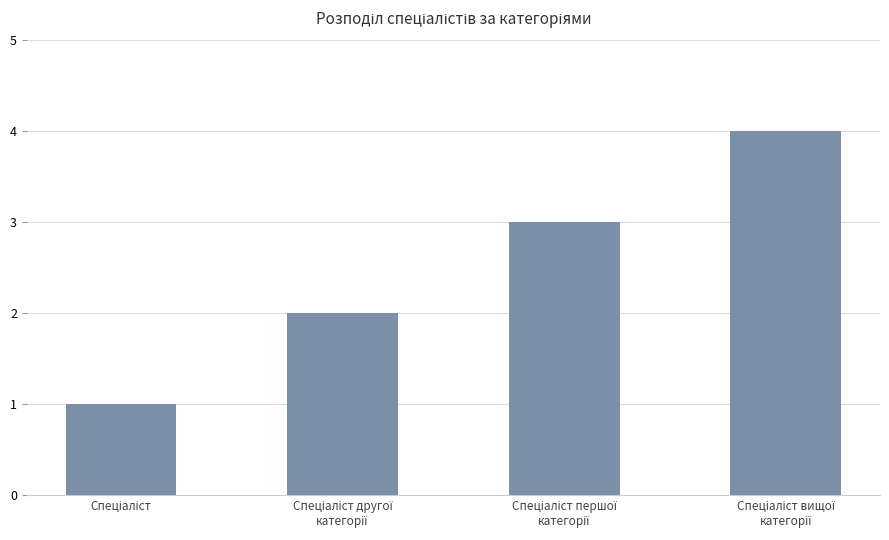

What is the difference between the maximum and minimum values?

3